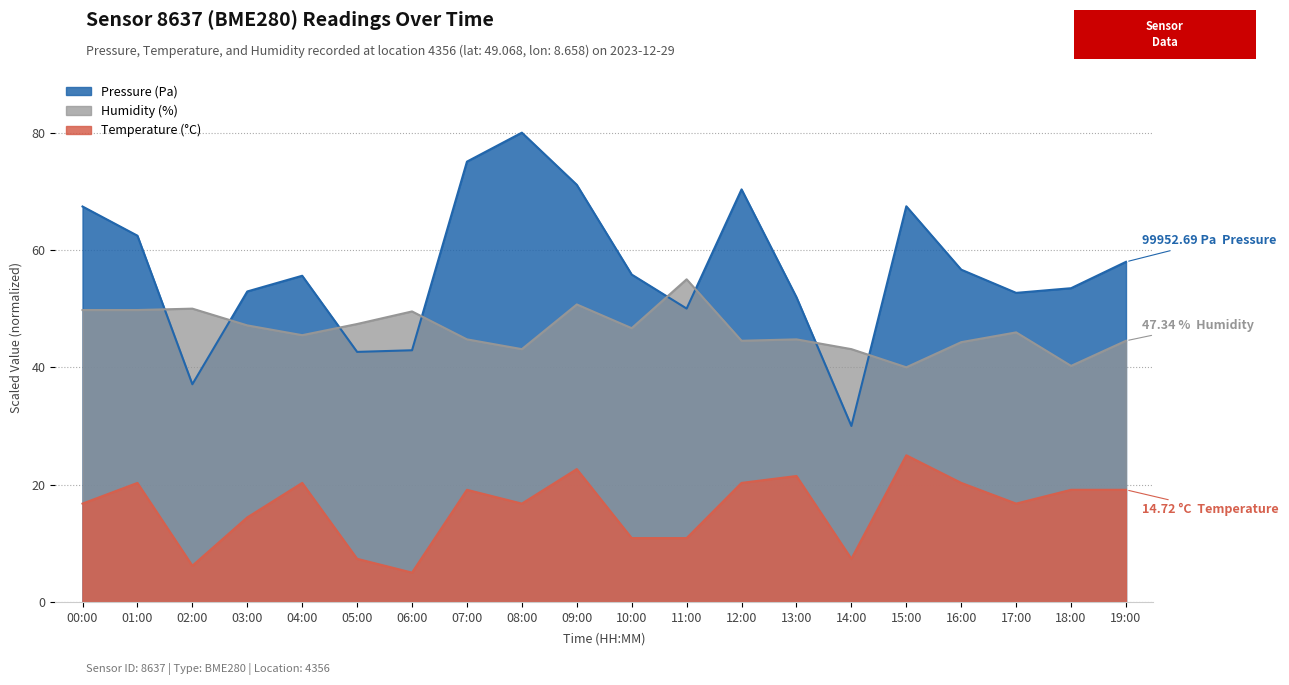

True or false: Humidity (%) and Temperature (°C) cross at least once.

False